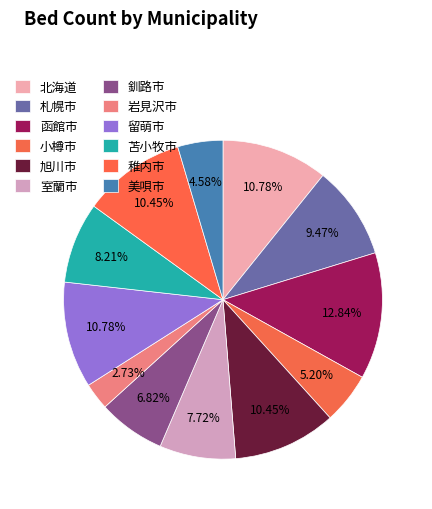

Rank the categories by value from highest to lowest.

函館市, 北海道, 留萌市, 旭川市, 稚内市, 札幌市, 苫小牧市, 室蘭市, 釧路市, 小樽市, 美唄市, 岩見沢市